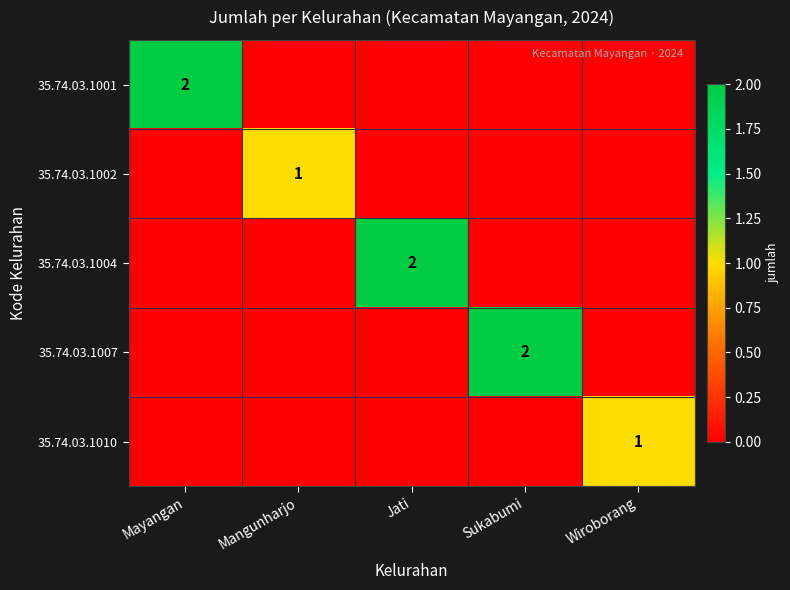

How many values in the 35.74.03.1004 series exceed 0?

1